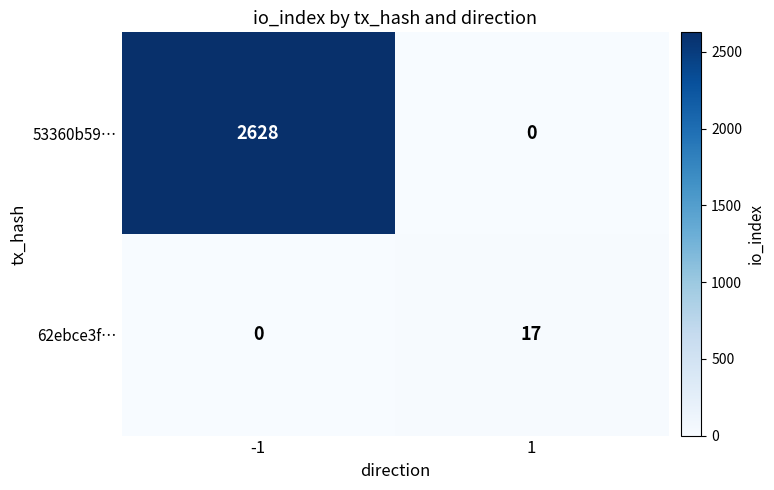

Which series has the largest range (max minus min)?

53360b59…